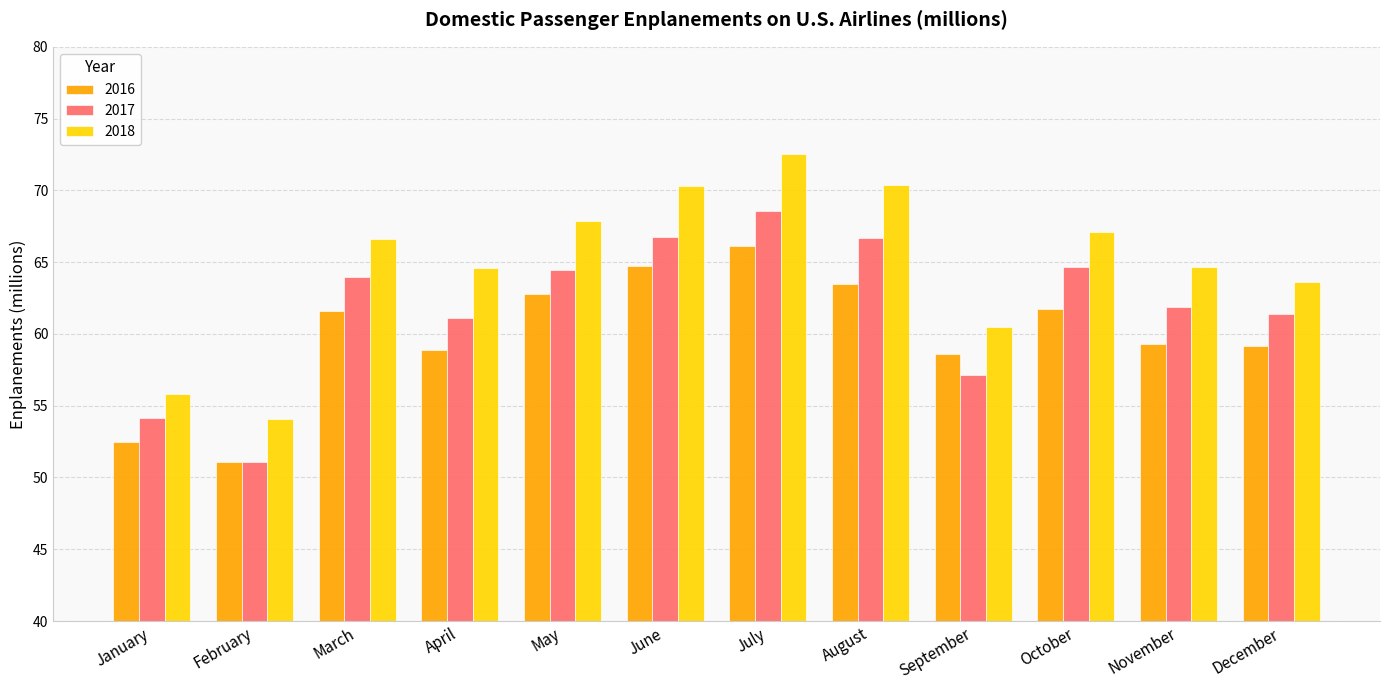

What is the maximum value shown in the chart?

72.5